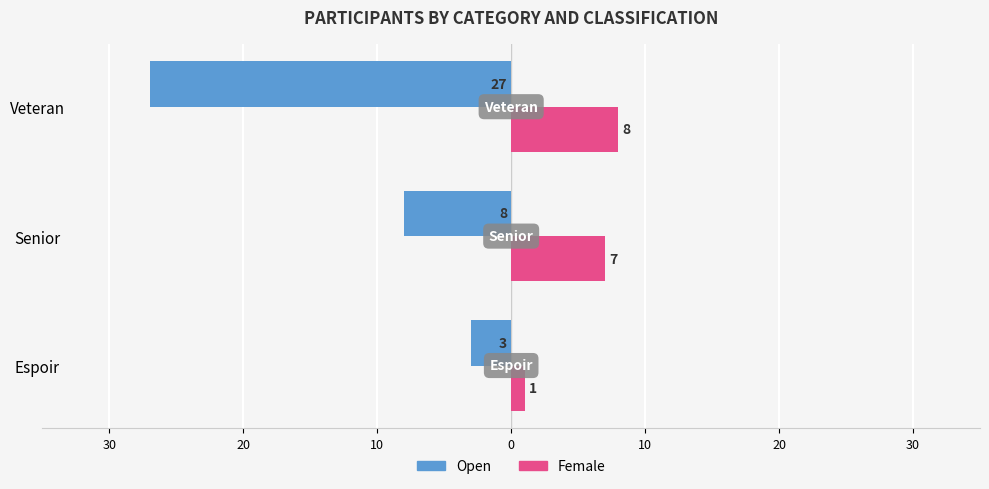

What are all the series names shown in the legend?

Open, Female